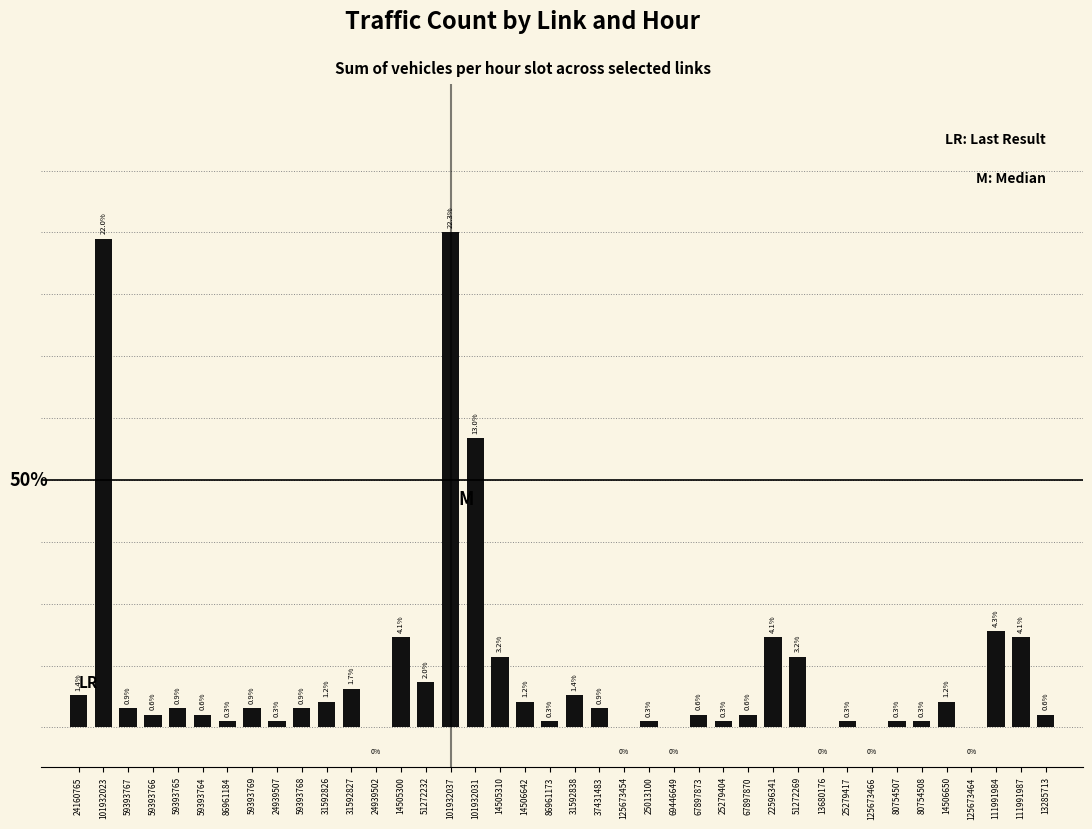

The chart shows a value of 0.6 at 59393764. True or false?

True